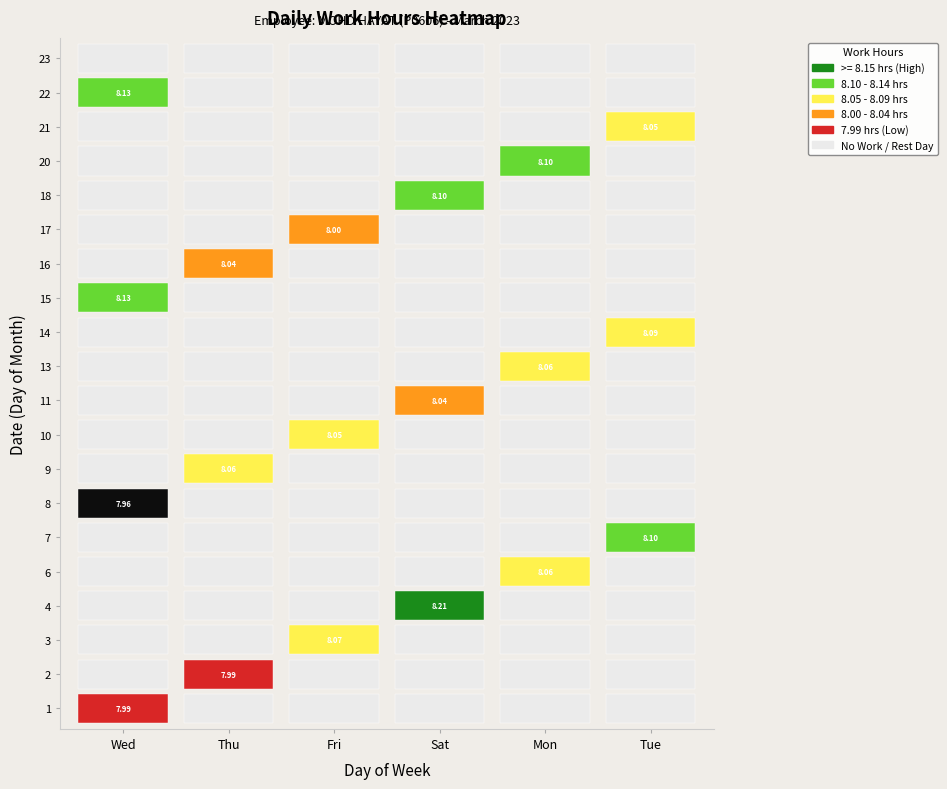

At how many categories does at least one series exceed 6?

6